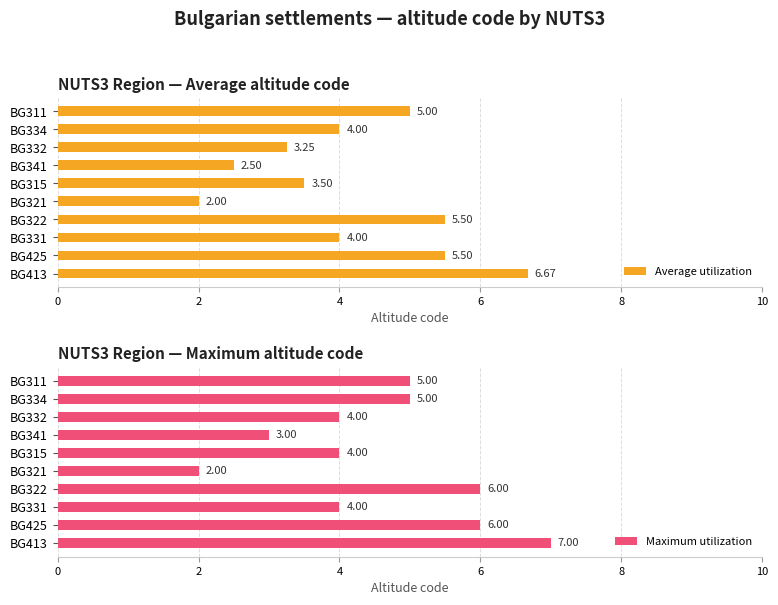

What is the average value of the Average utilization series?

4.2